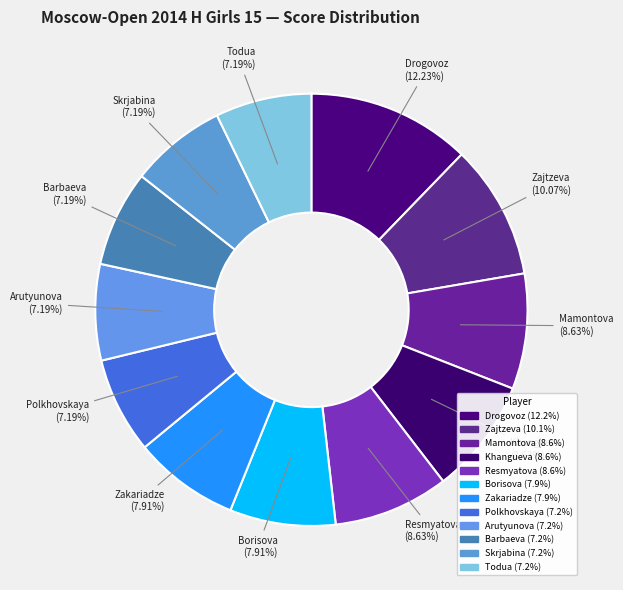

Which category has the smallest portion of the pie?

Polkhovskaya Polina